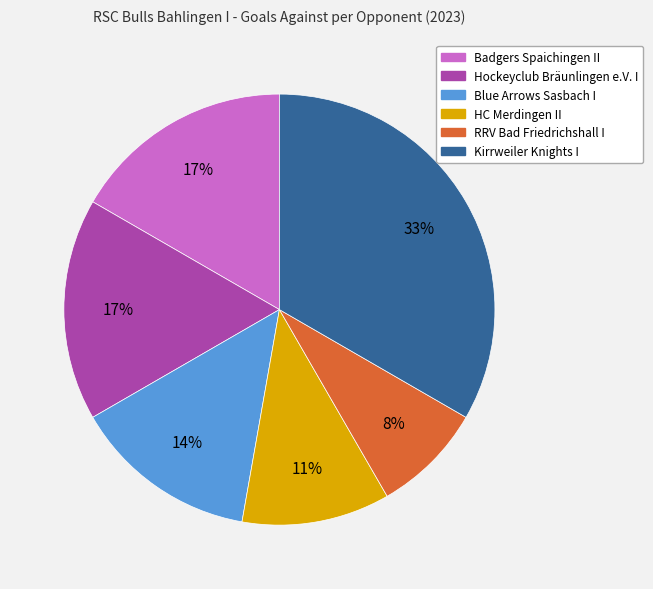

Which slice is the largest?

Kirrweiler Knights I